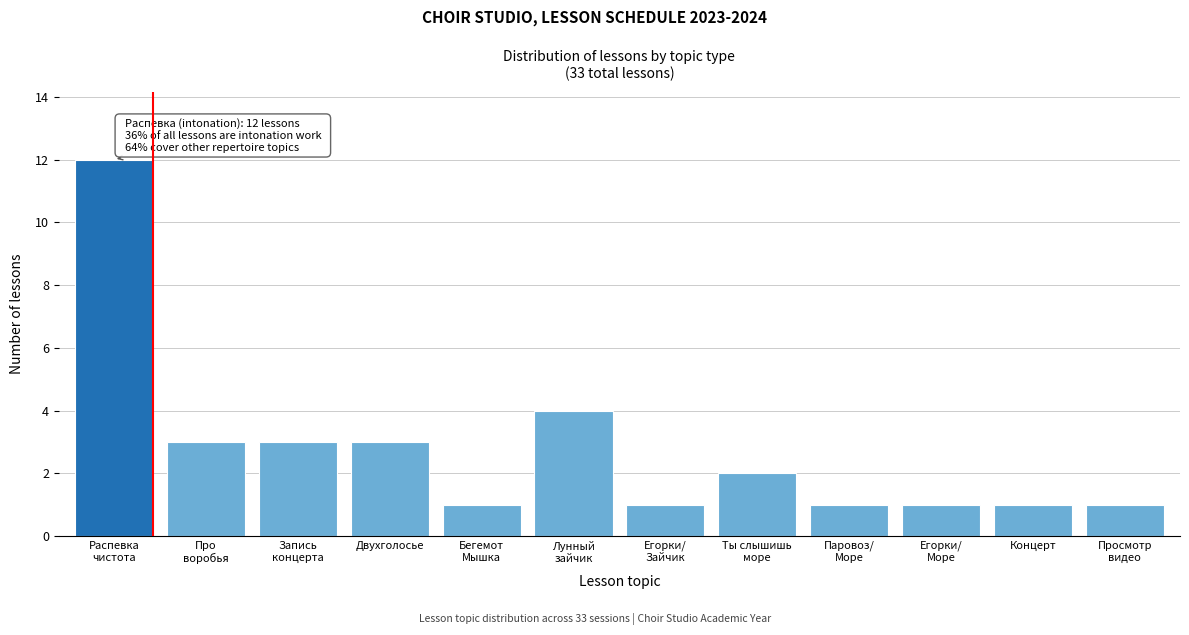

Reading left to right, what are all the values shown in this chart?

12	3	3	3	1	4	1	2	1	1	1	1